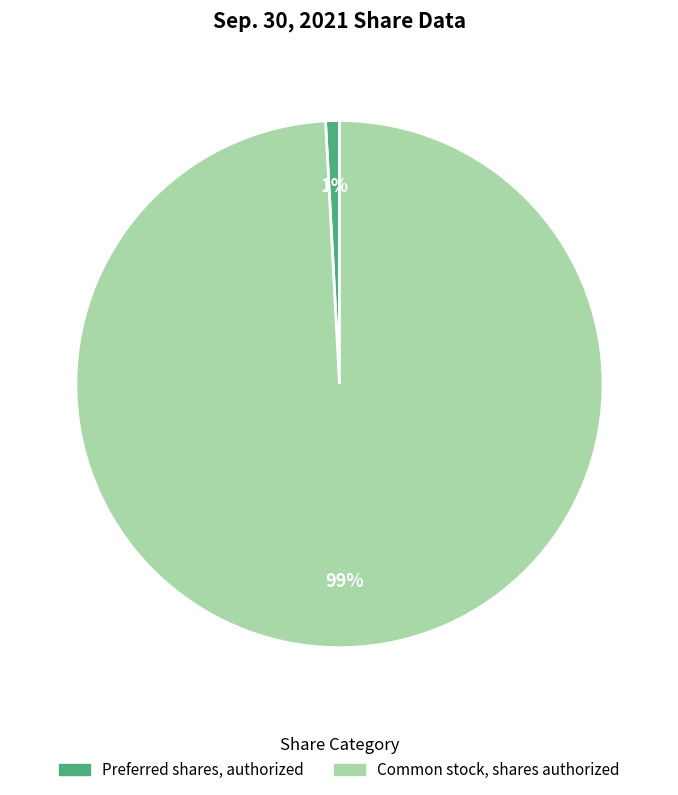

To the nearest percent, what is the average slice percentage?

50%